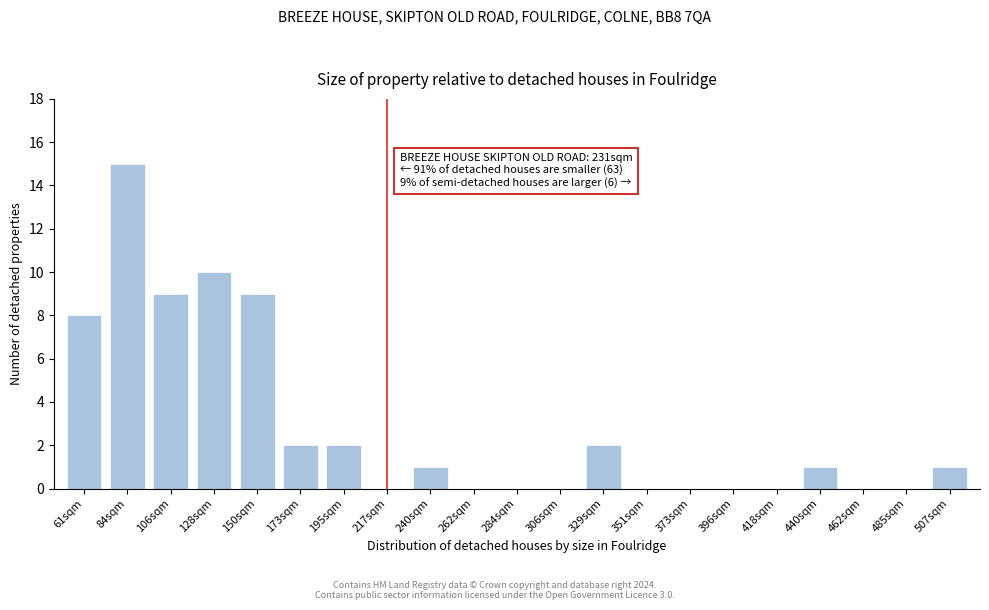

Reading left to right, extract all data points from this chart.

61sqm=8	84sqm=15	106sqm=9	128sqm=10	150sqm=9	173sqm=2	195sqm=2	217sqm=0	240sqm=1	262sqm=0	284sqm=0	306sqm=0	329sqm=2	351sqm=0	373sqm=0	396sqm=0	418sqm=0	440sqm=1	462sqm=0	485sqm=0	507sqm=1